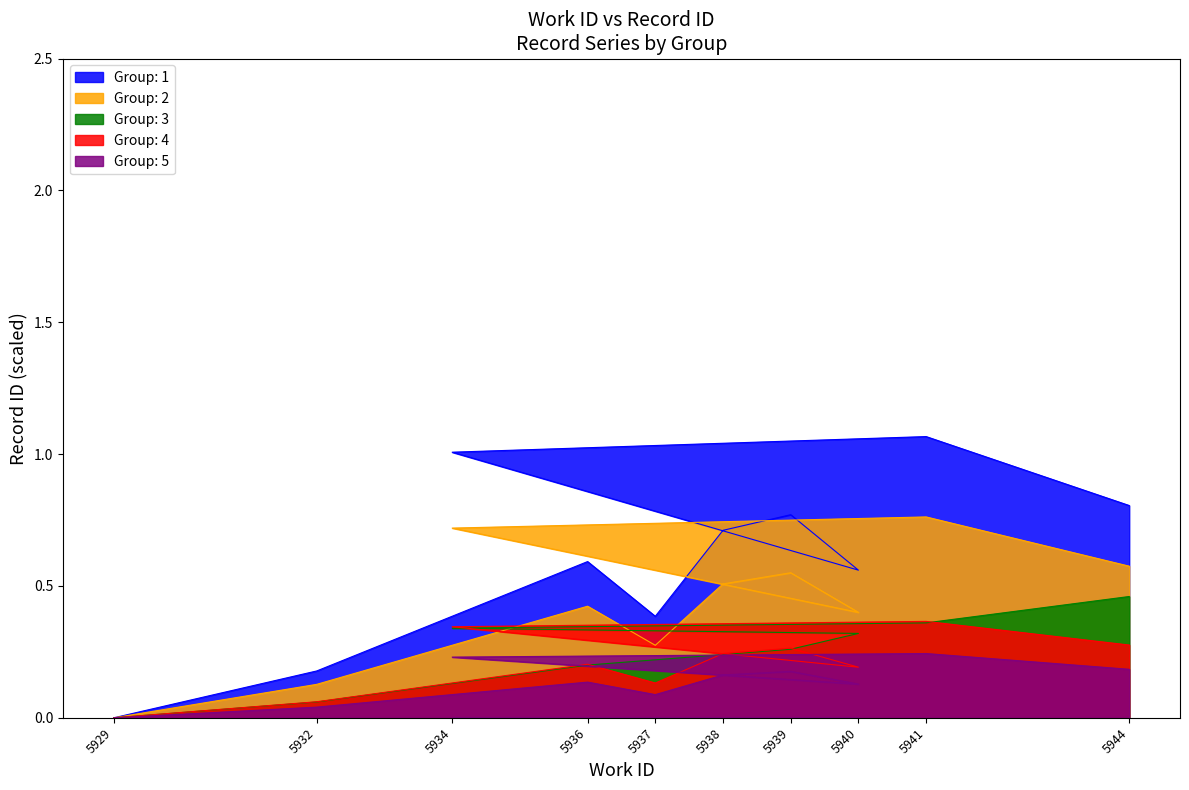

What is the difference between the maximum and second lowest values?

0.4